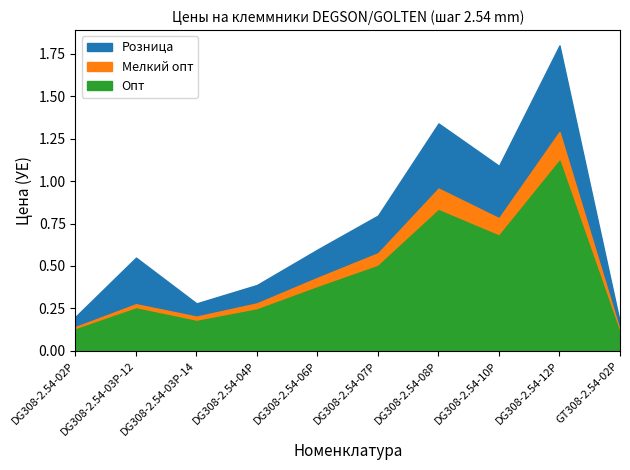

What is the maximum value for Мелкий опт?

1.3